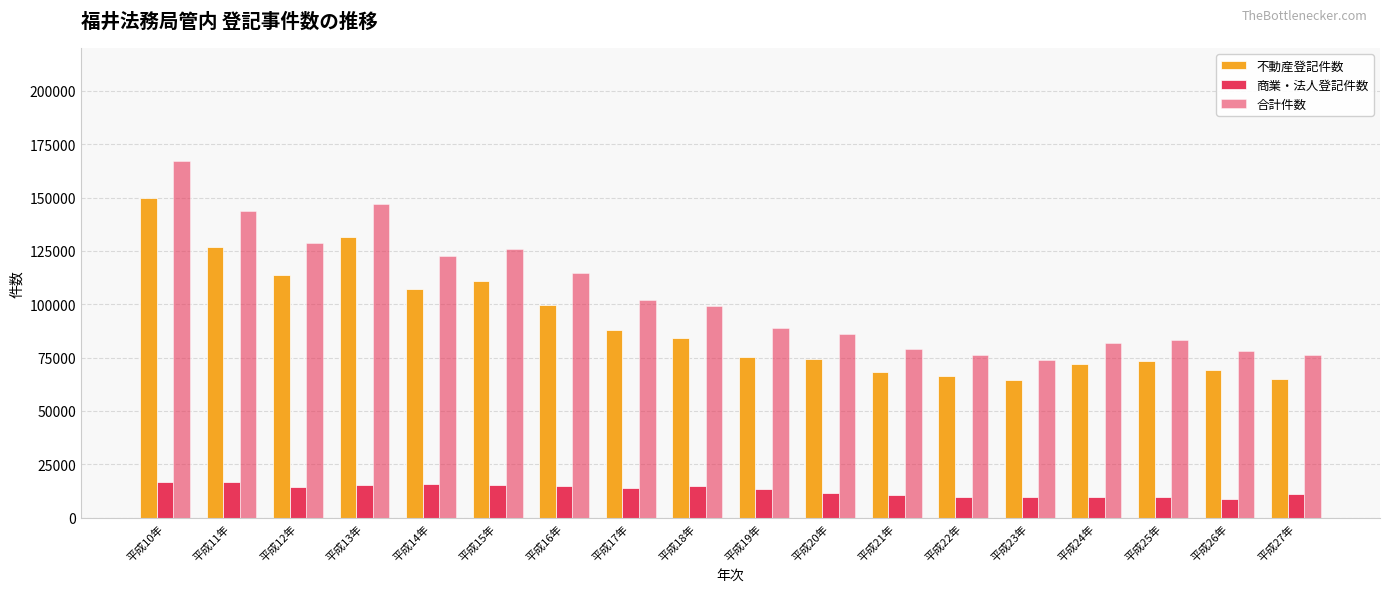

Reading left to right, extract all data points from this chart.

不動産登記件数: 平成10年=149983	平成11年=127007	平成12年=113862	平成13年=131649	平成14年=106927	平成15年=110669	平成16年=99745	平成17年=87740	平成18年=84319	平成19年=75343	平成20年=74443	平成21年=68160	平成22年=66534	平成23年=64383	平成24年=72137	平成25年=73402	平成26年=69213	平成27年=65192
商業・法人登記件数: 平成10年=16950	平成11年=16500	平成12年=14616	平成13年=15176	平成14年=15649	平成15年=15261	平成16年=14755	平成17年=14118	平成18年=15002	平成19年=13361	平成20年=11438	平成21年=10604	平成22年=9682	平成23年=9588	平成24年=9902	平成25年=9794	平成26年=8864	平成27年=11173
合計件数: 平成10年=167085	平成11年=143638	平成12年=128609	平成13年=146900	平成14年=122682	平成15年=126071	平成16年=114587	平成17年=101920	平成18年=99368	平成19年=88743	平成20年=85916	平成21年=78834	平成22年=76262	平成23年=74027	平成24年=82064	平成25年=83255	平成26年=78101	平成27年=76380